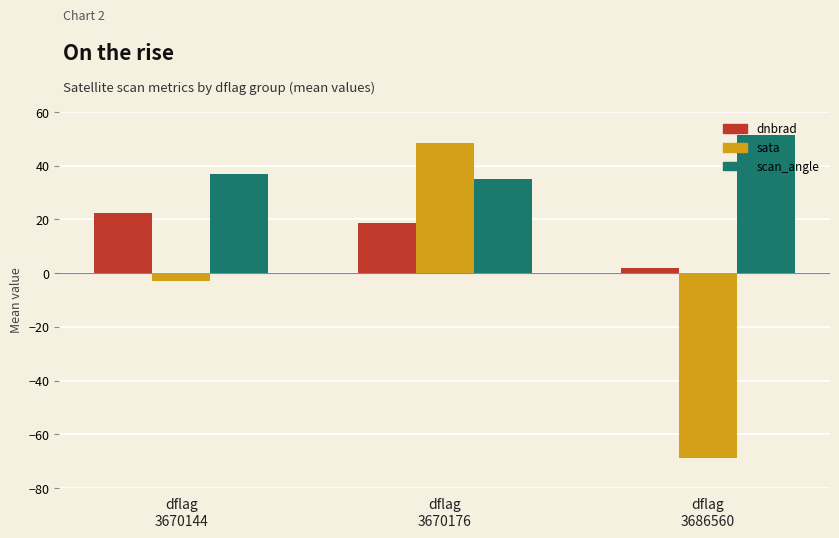

Where does the scan_angle series first go above 36?

dflag
3670144